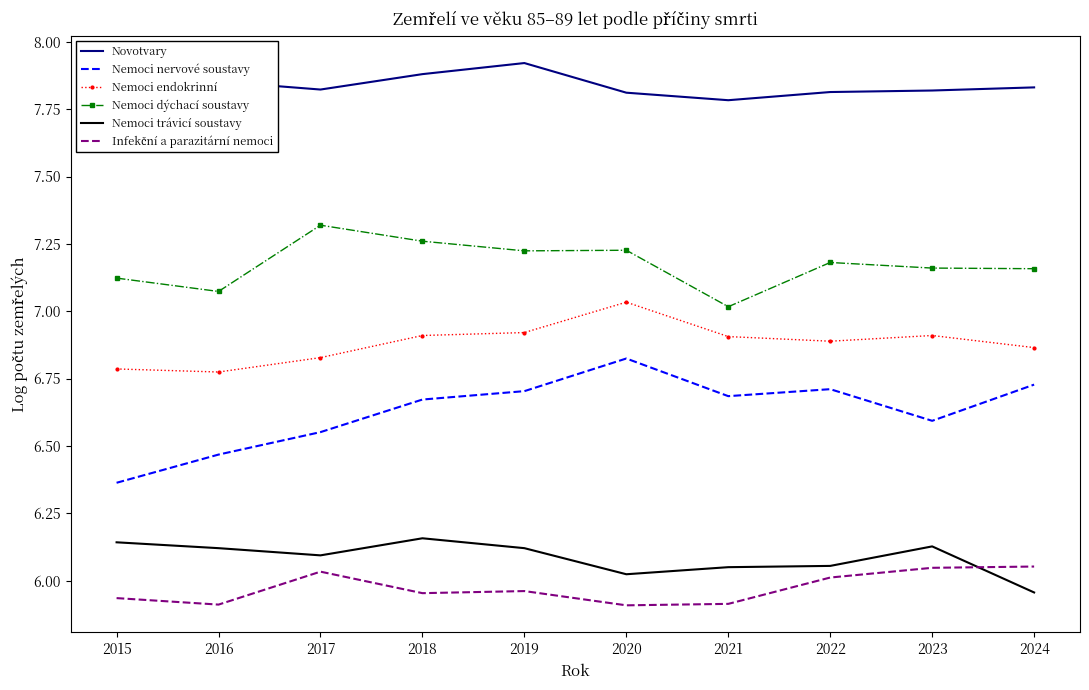

What is the sum of the Nemoci endokrinní values at 2021 and 2023?

13.8